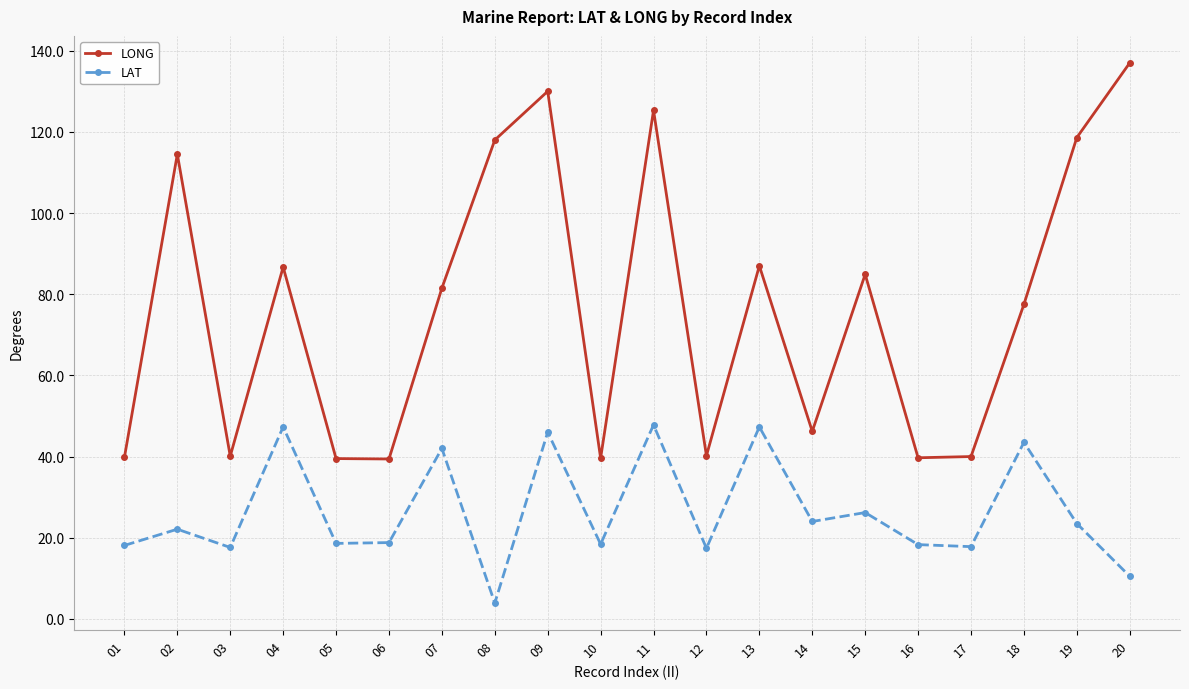

Which series has the widest spread of values?

LONG